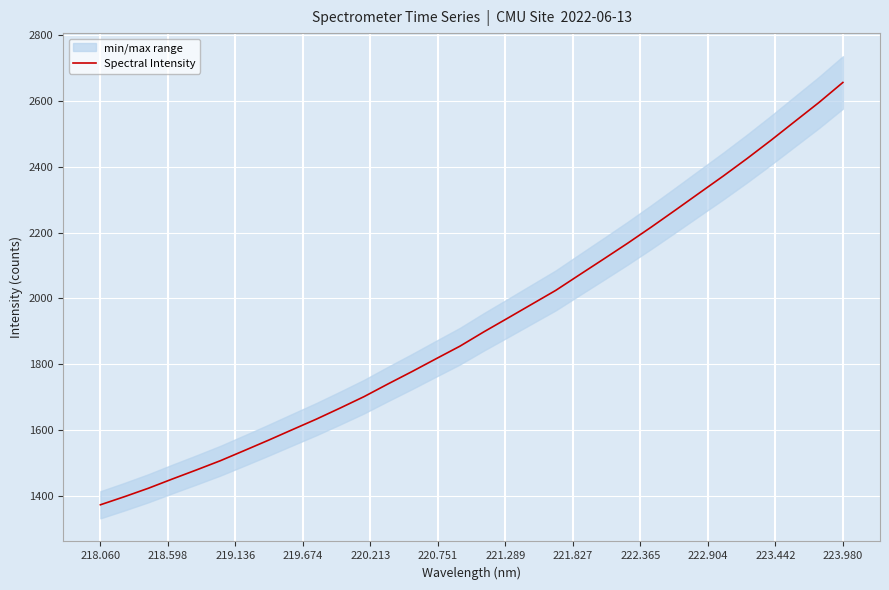

At which label does Spectral Intensity reach its peak?

223.980